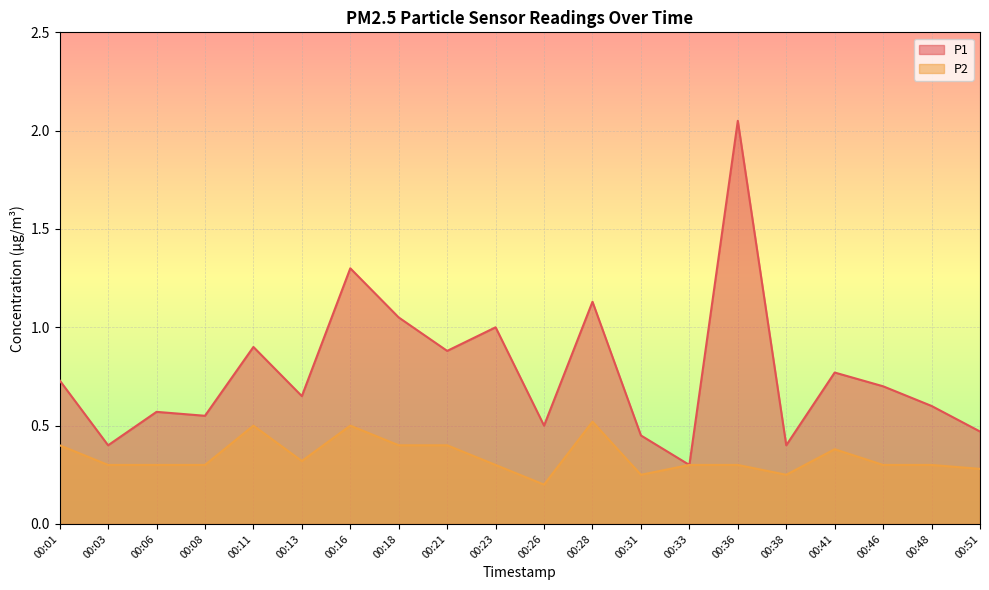

True or false: P2 and P1 intersect in this chart.

False